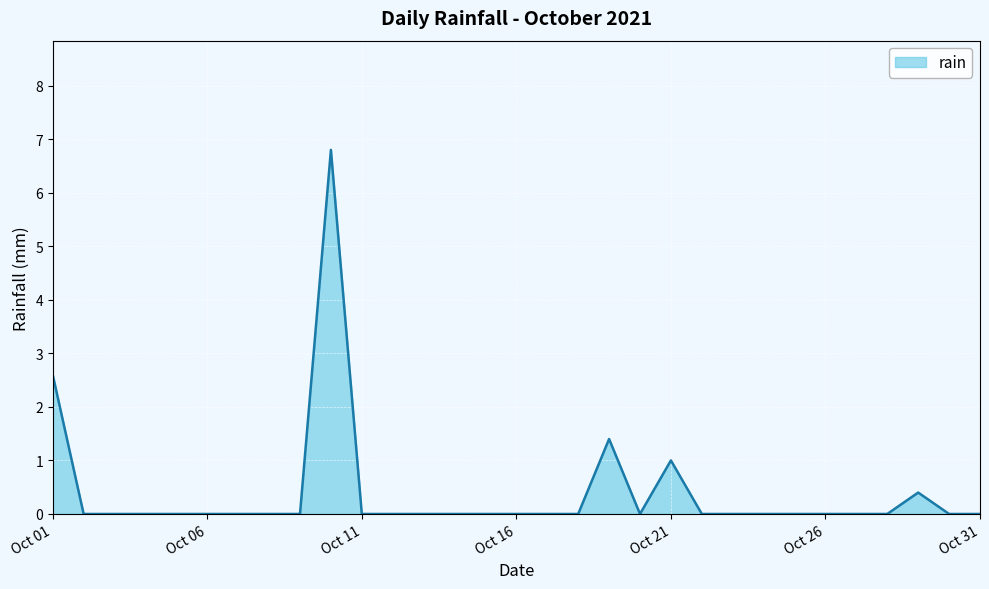

Reading left to right, extract all data points from this chart.

2.6	0.0	0.0	0.0	0.0	0.0	0.0	0.0	0.0	6.8	0.0	0.0	0.0	0.0	0.0	0.0	0.0	0.0	1.4	0.0	1.0	0.0	0.0	0.0	0.0	0.0	0.0	0.0	0.4	0.0	0.0